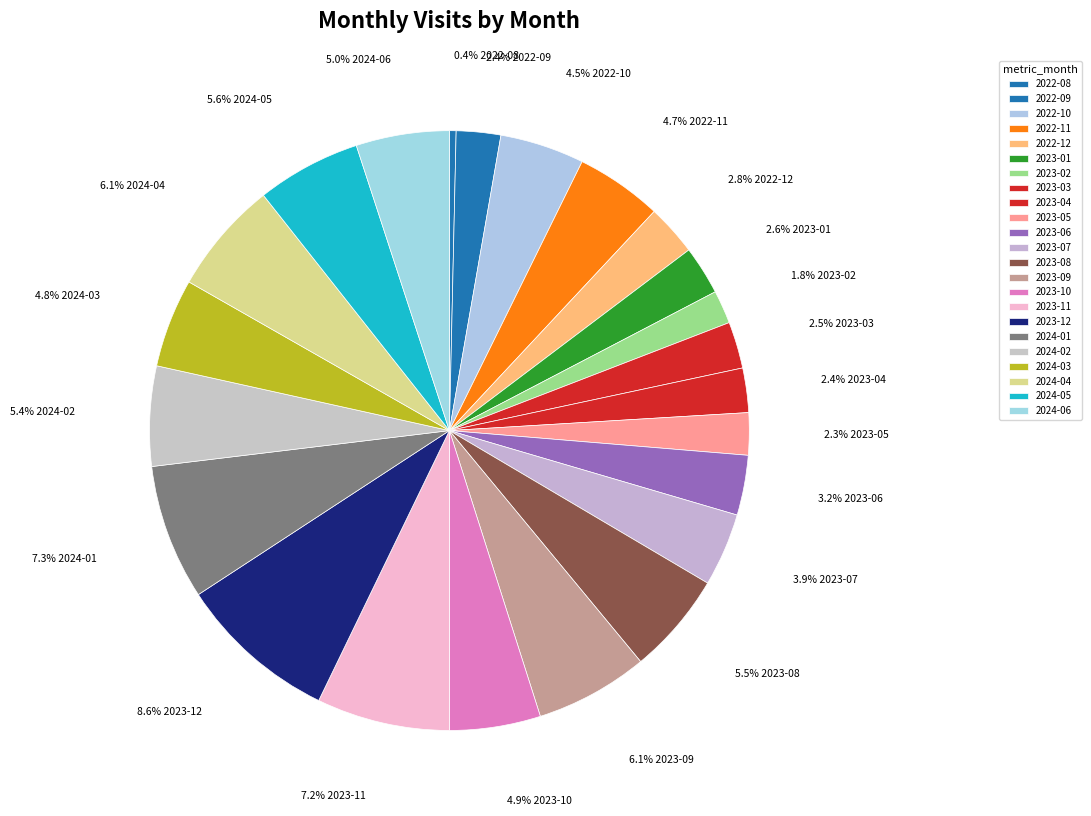

What percentage is the 2024-01 slice, to the nearest percent?

7%